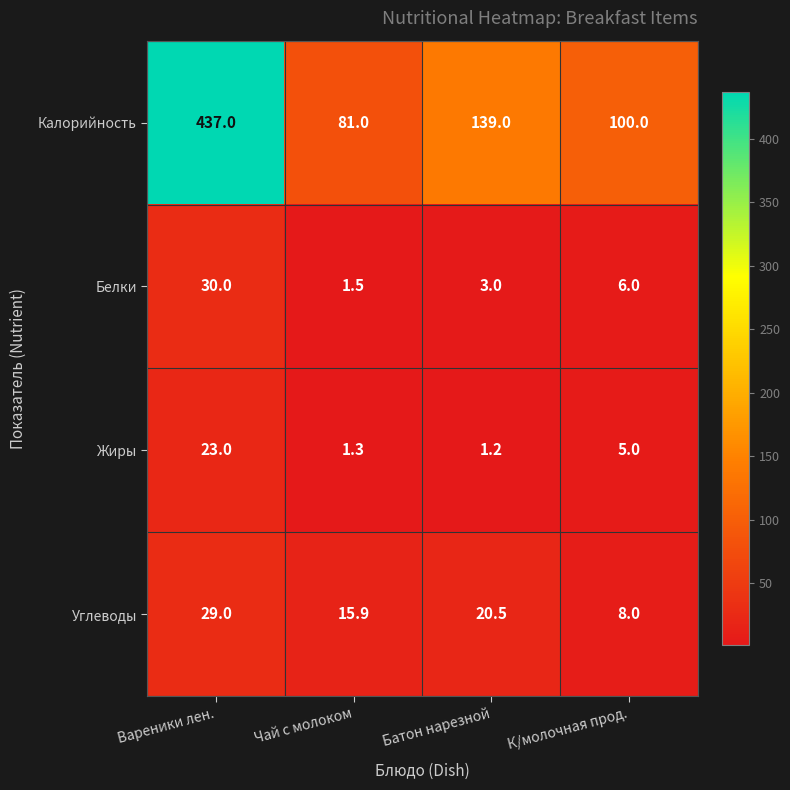

Which label corresponds to the smallest value in the chart?

Батон нарезной